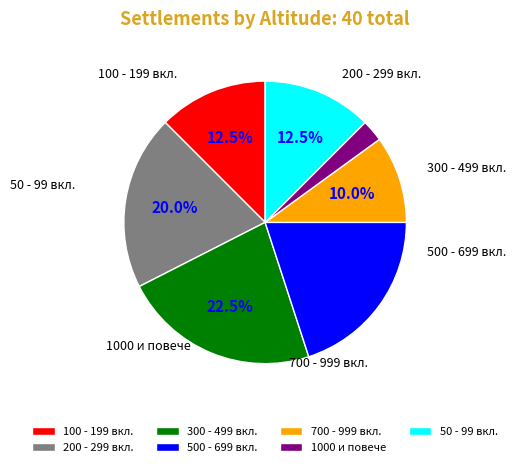

What is the ratio of the value at 500 - 699 вкл. to the value at 50 - 99 вкл.?

1.6